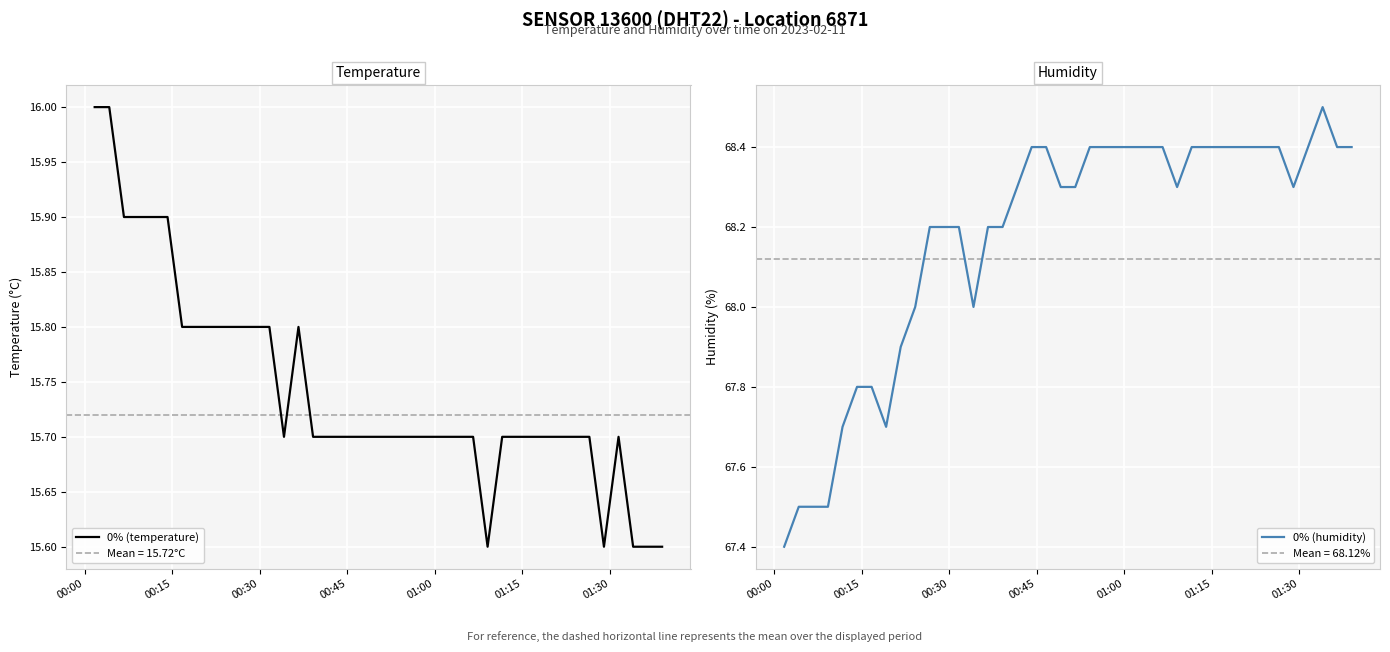

How many lines are shown in the chart?

2